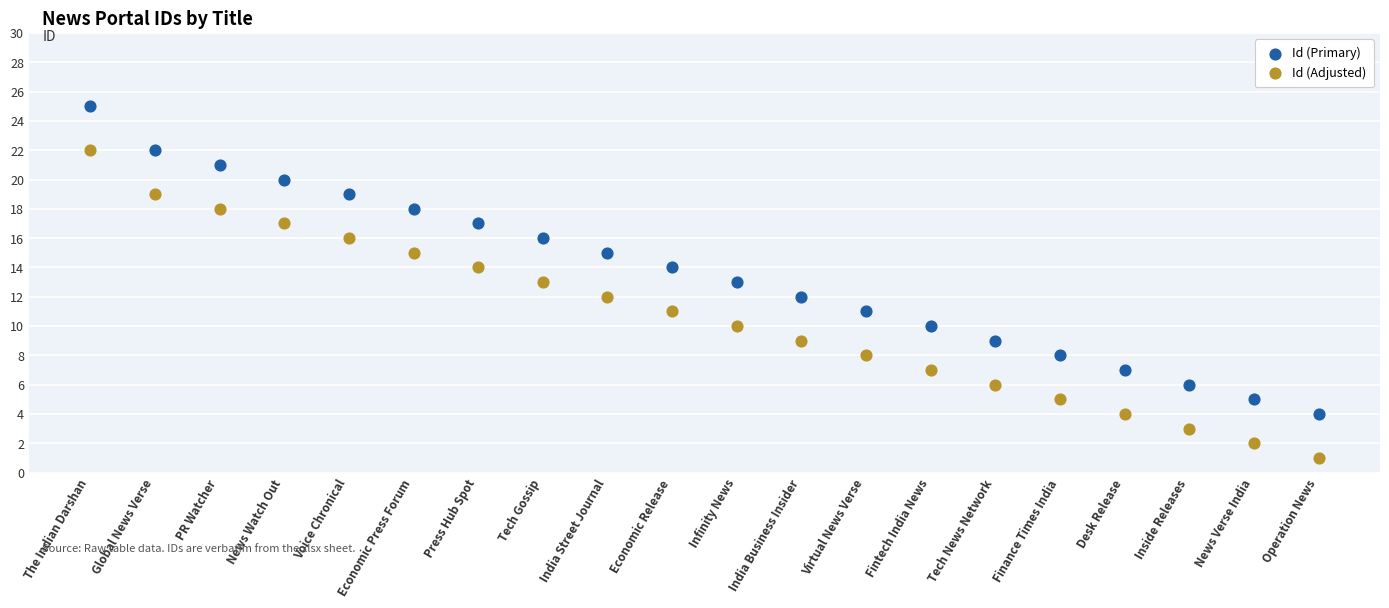

Which series contains the highest Y value?

Id (Primary)